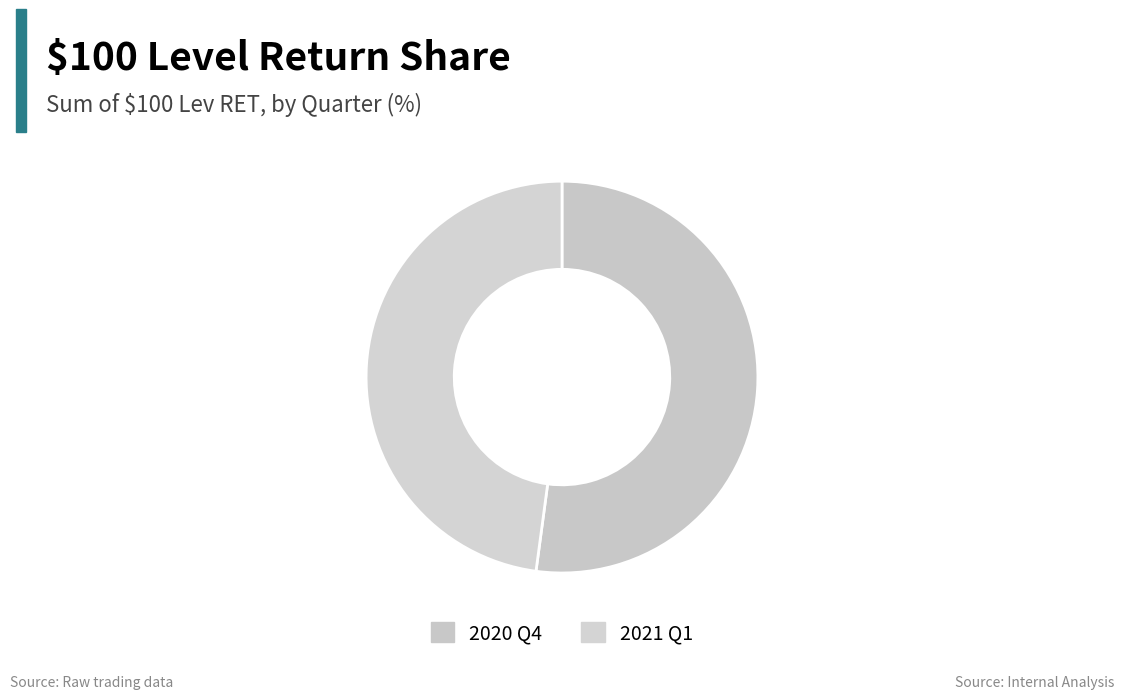

Count the number of slices in the pie.

2